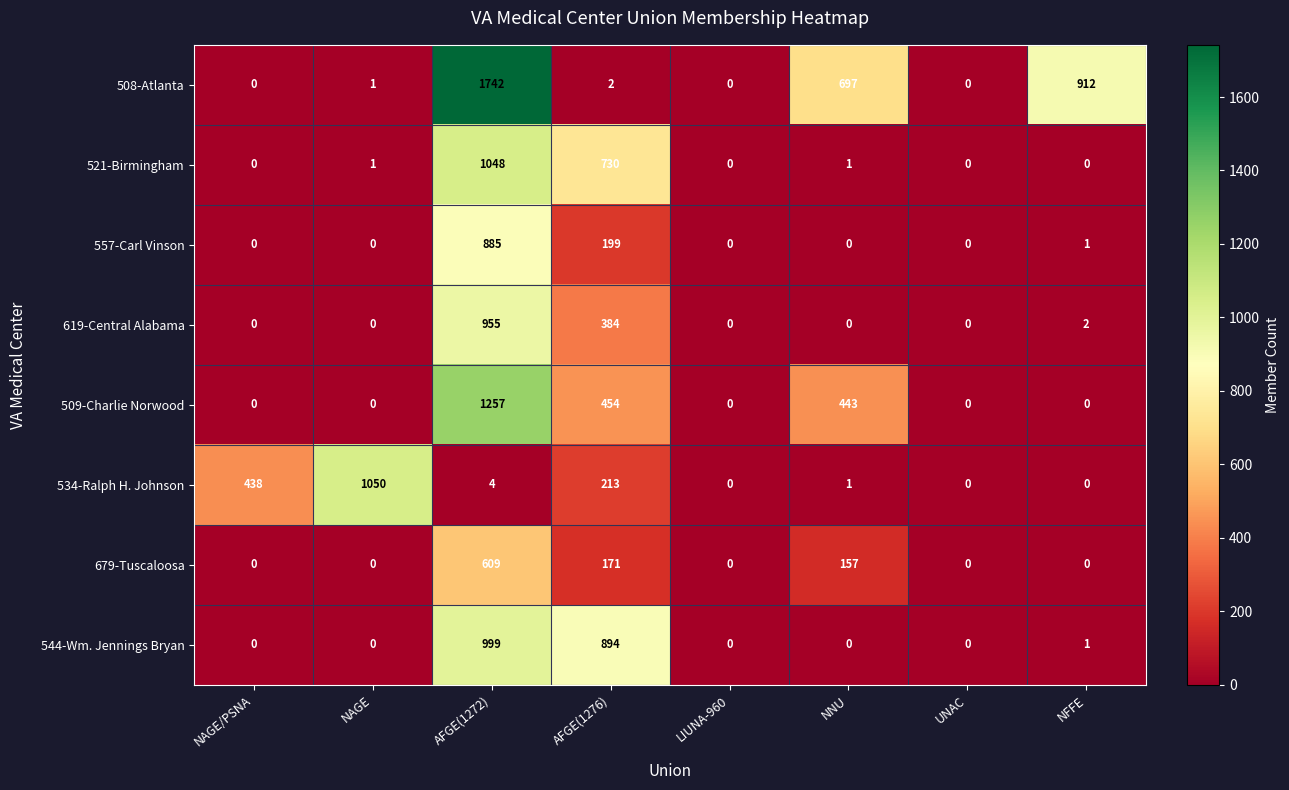

What is the sum of all 544-Wm. Jennings Bryan values?

1894